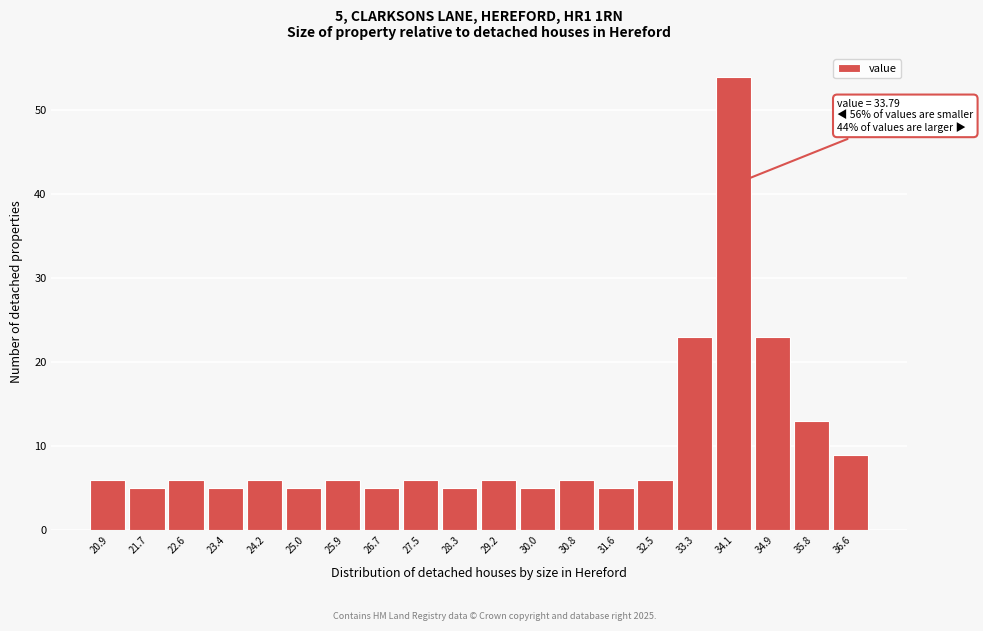

Over which range of the x-axis is the bar tallest?

33.7 to 34.5